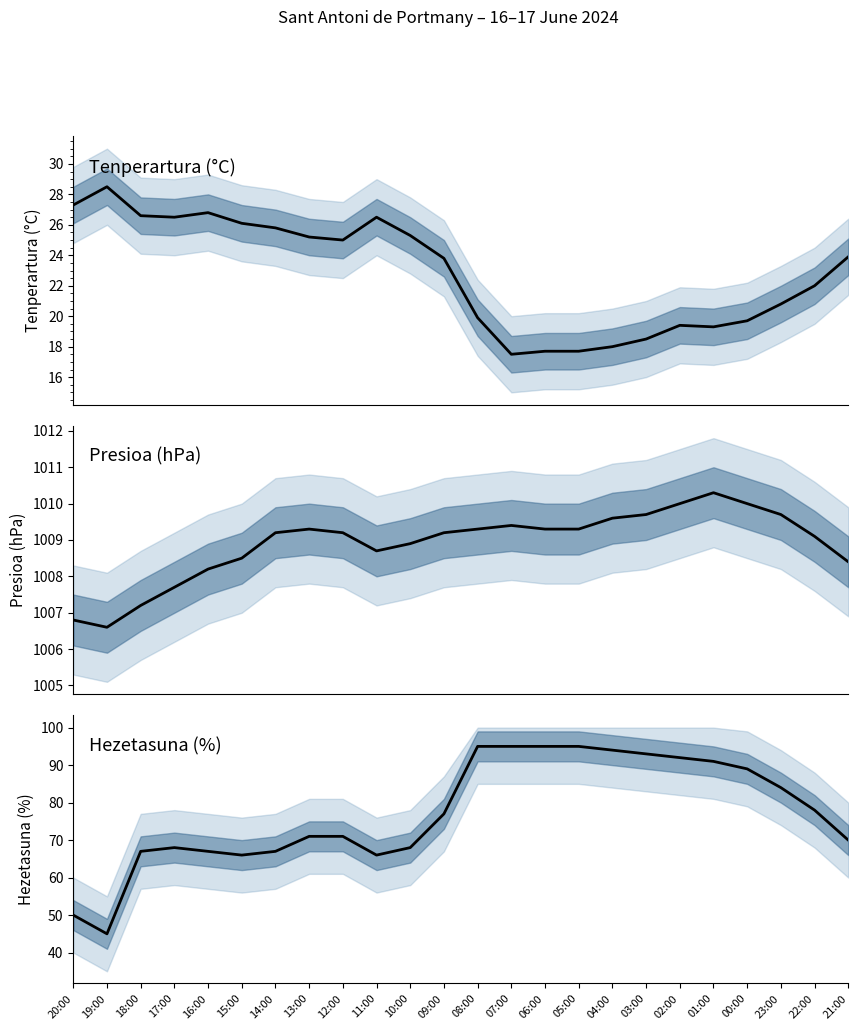

What is the value of the Presioa (hPa) point at the 22nd from the left?

1009.7